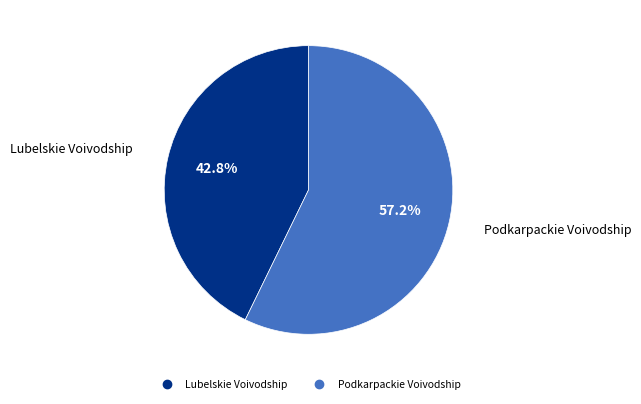

What is the smallest slice in the pie chart?

Lubelskie Voivodship